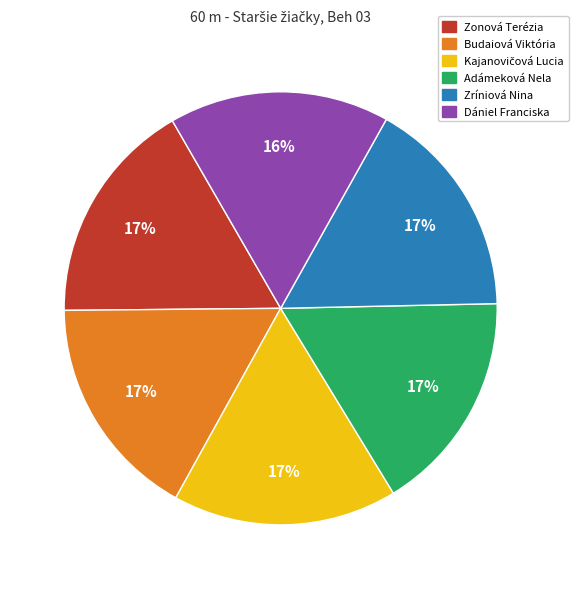

The Zonová Terézia slice represents 17% of the pie. True or false?

True